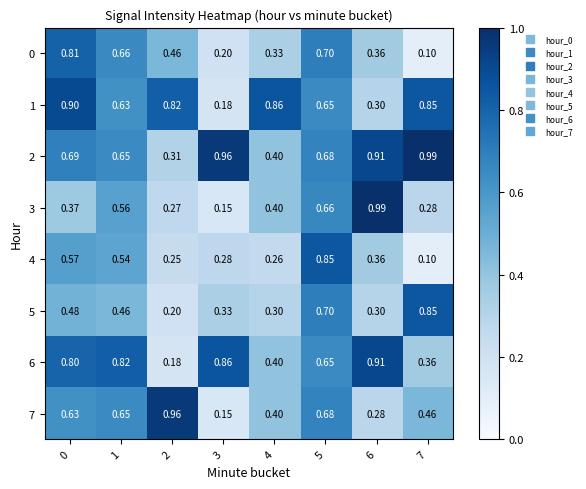

Rank the series at 4 from highest to lowest value.

1, 2, 3, 6, 7, 0, 5, 4